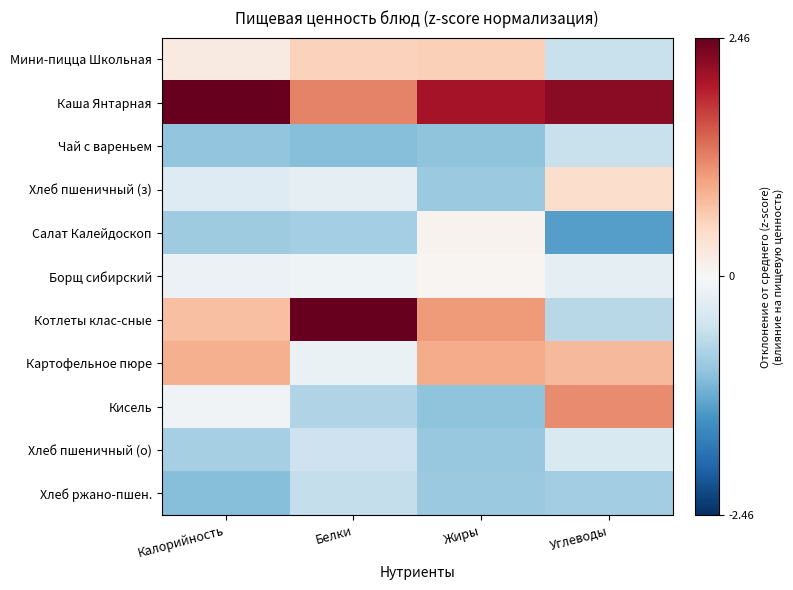

Reading left to right, transcribe all the data shown in this chart.

Мини-пицца Школьная: Калорийность=0.2	Белки=0.6	Жиры=0.6	Углеводы=-0.5
Каша Янтарная: Калорийность=2.5	Белки=1.2	Жиры=2.1	Углеводы=2.2
Чай с вареньем: Калорийность=-1.0	Белки=-1.1	Жиры=-1.0	Углеводы=-0.6
Хлеб пшеничный (з): Калорийность=-0.3	Белки=-0.2	Жиры=-0.9	Углеводы=0.4
Салат Калейдоскоп: Калорийность=-0.9	Белки=-0.8	Жиры=0.1	Углеводы=-1.4
Борщ сибирский: Калорийность=-0.2	Белки=-0.1	Жиры=0.0	Углеводы=-0.2
Котлеты клас-сные: Калорийность=0.7	Белки=2.5	Жиры=1.0	Углеводы=-0.7
Картофельное пюре: Калорийность=0.9	Белки=-0.2	Жиры=0.9	Углеводы=0.8
Кисель: Калорийность=-0.1	Белки=-0.7	Жиры=-1.0	Углеводы=1.2
Хлеб пшеничный (о): Калорийность=-0.8	Белки=-0.5	Жиры=-0.9	Углеводы=-0.4
Хлеб ржано-пшен.: Калорийность=-1.0	Белки=-0.6	Жиры=-0.9	Углеводы=-0.9